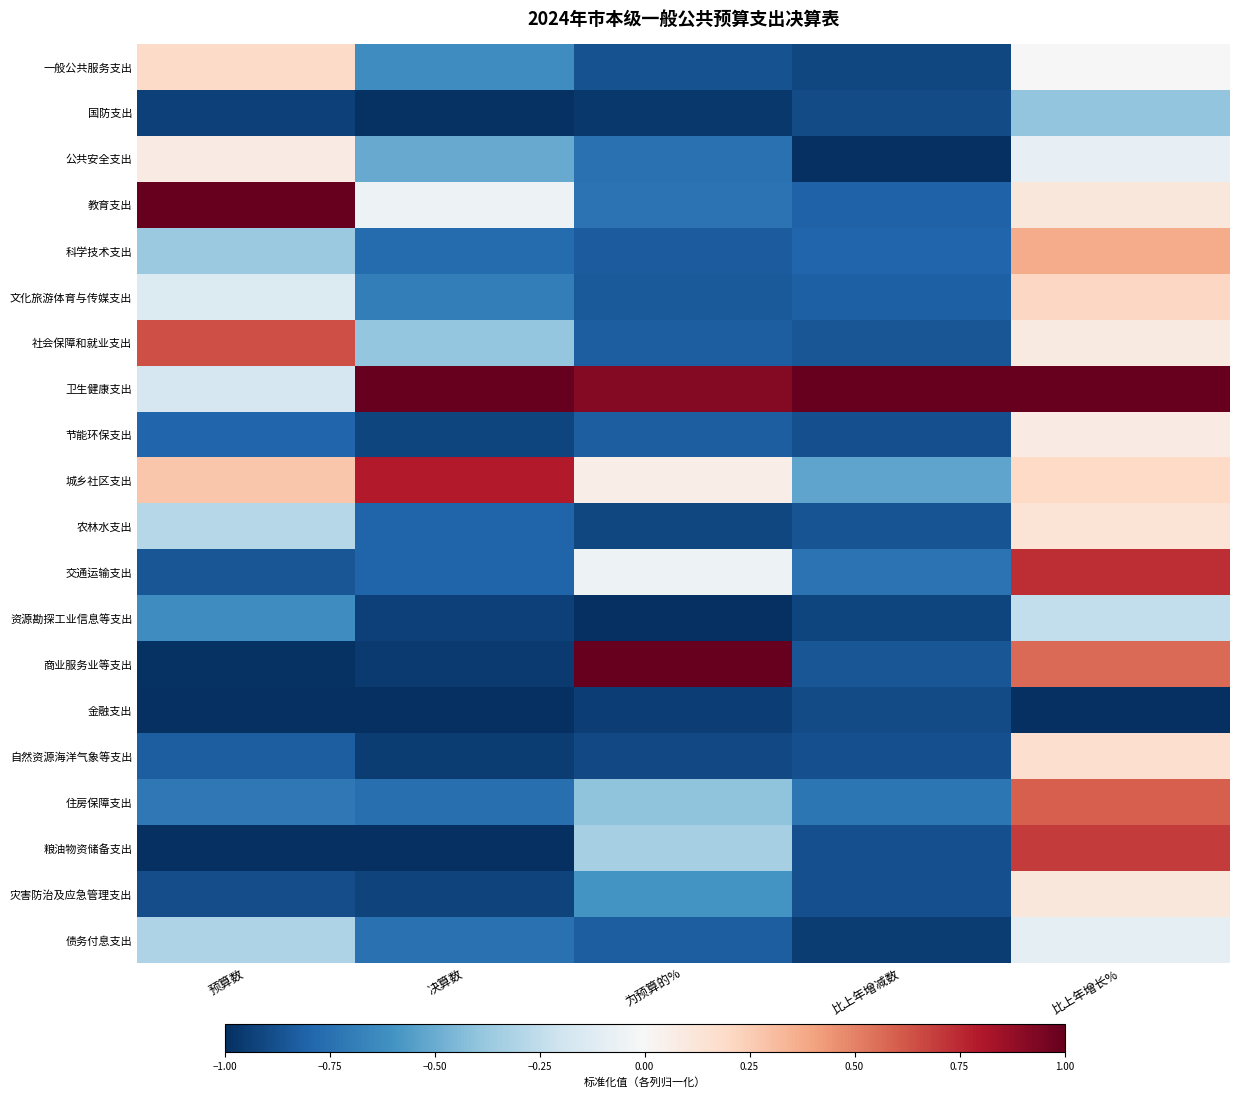

What is the difference between the highest and lowest values at 预算数?

2.0